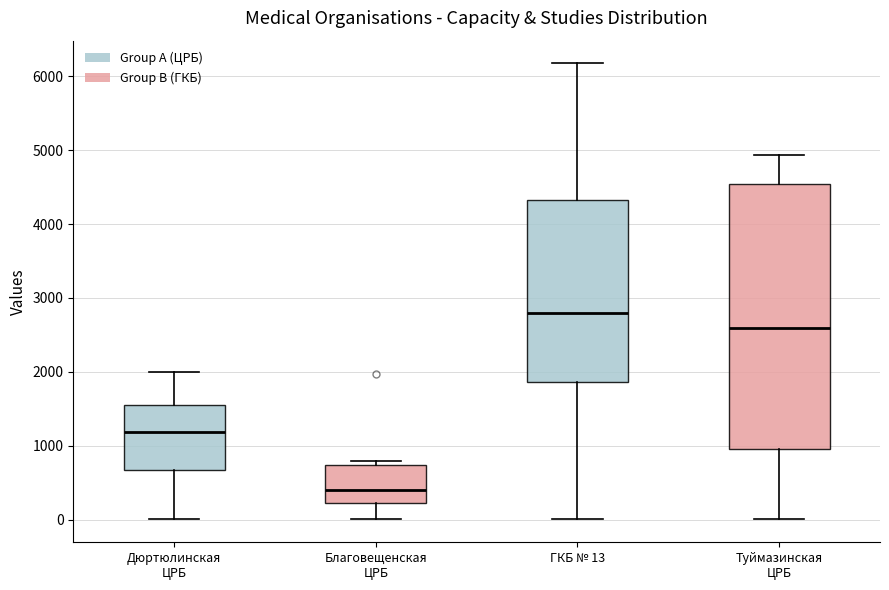

Which box is the tallest, from its lower edge to its upper edge?

Туймазинская ЦРБ